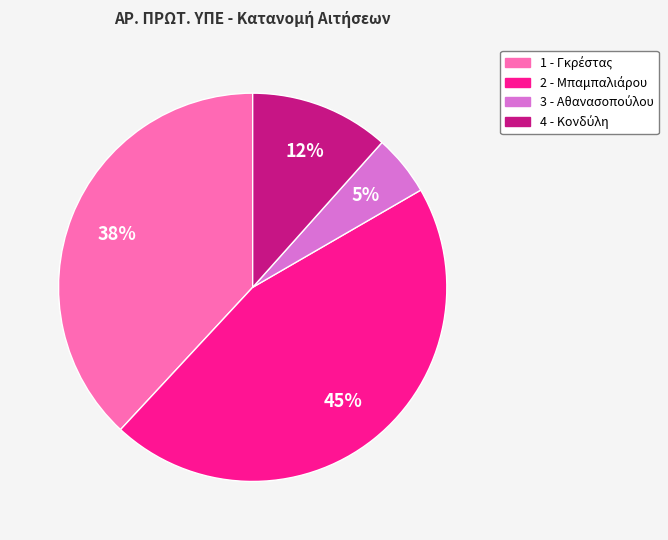

Rank the categories by value from highest to lowest.

2, 1, 4, 3